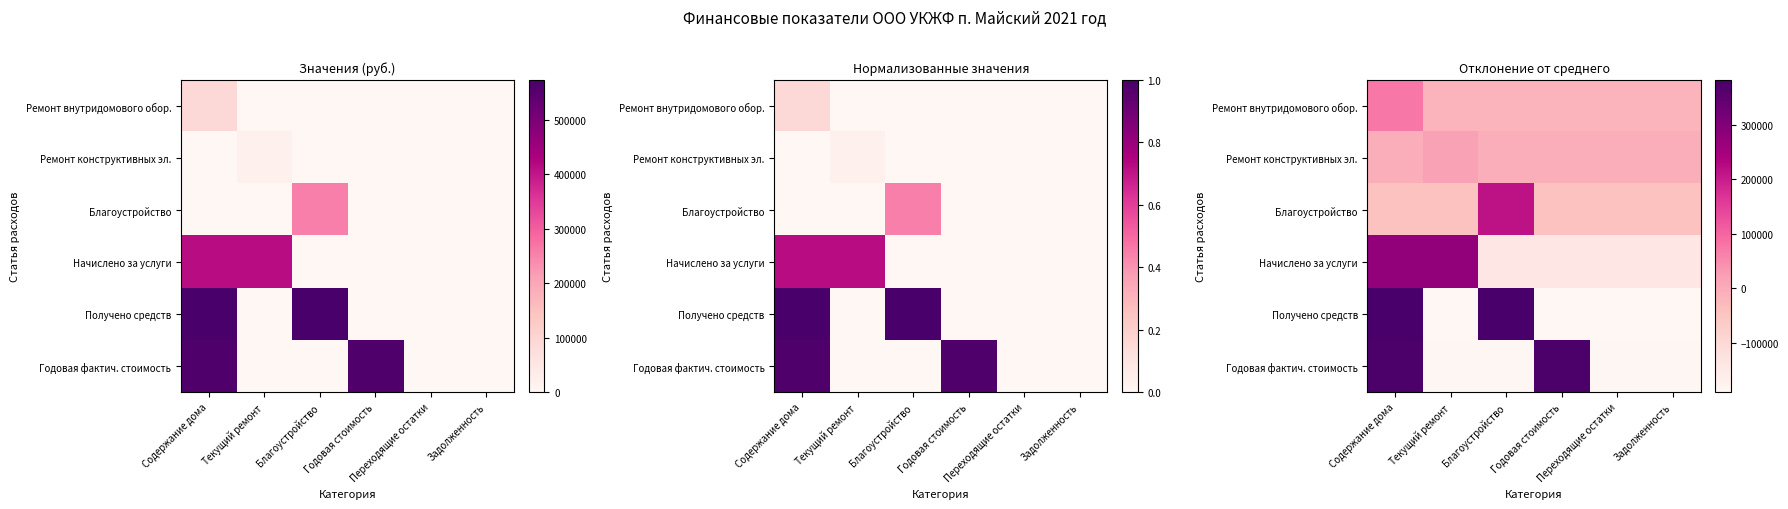

Is it true that Ремонт конструктивных эл. equals -3520.9 at Годовая стоимость?

True